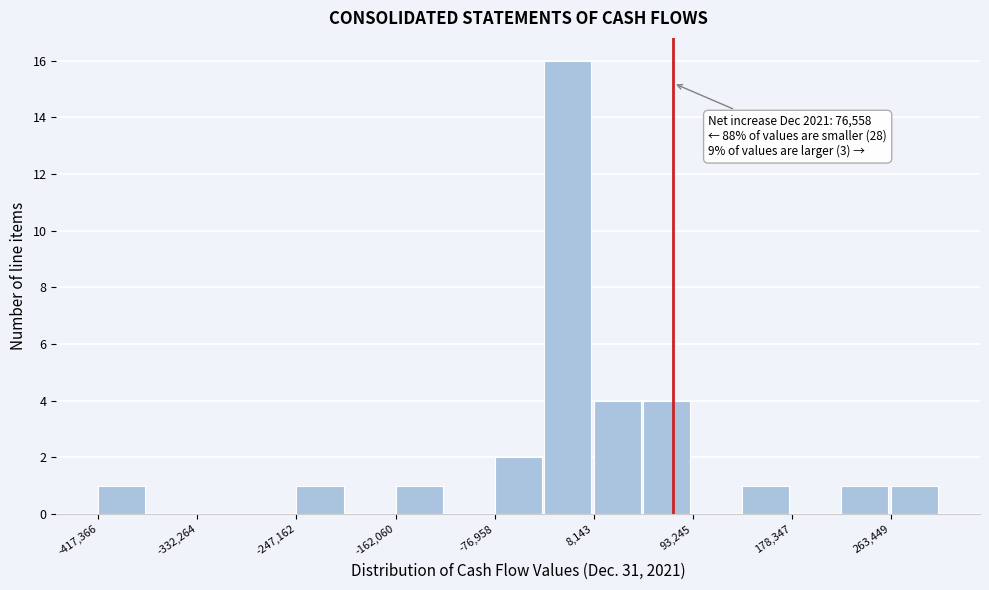

Which range on the x-axis has the tallest bar?

-30000 to 10000